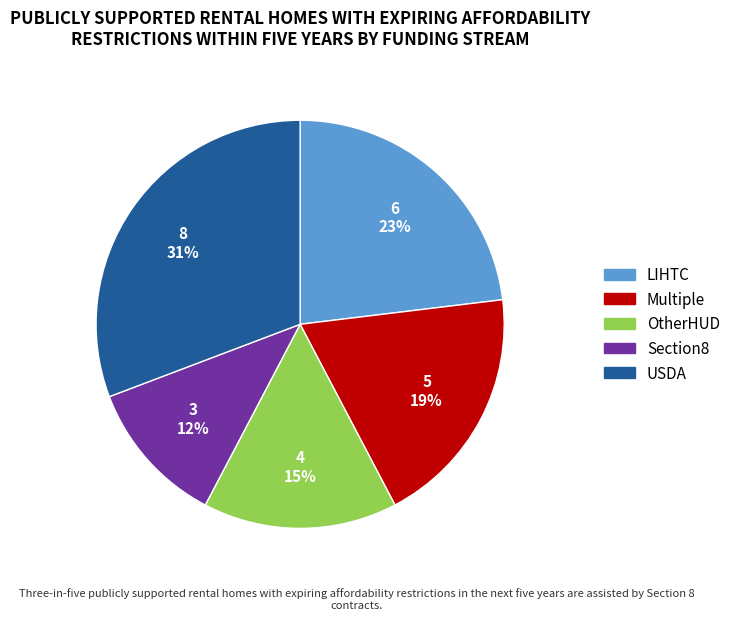

To the nearest percent, what is the combined percentage of OtherHUD and USDA?

46%